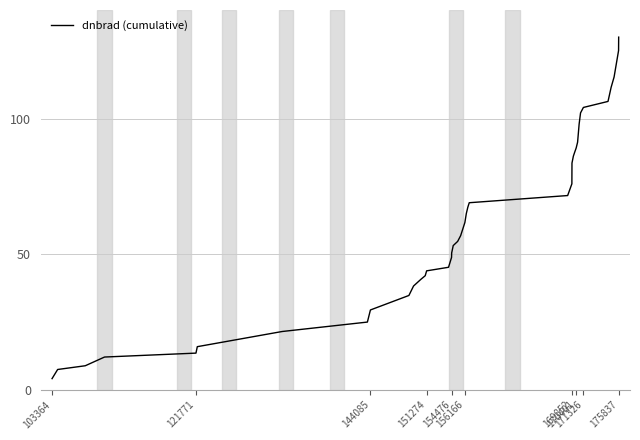

Reading left to right, extract all data points from this chart.

4.1	7.5	8.9	12.1	13.5	15.9	21.5	25.0	29.5	34.8	38.3	40.7	42.1	43.9	45.2	47.0	48.8	50.4	53.2	54.7	56.8	61.7	65.0	67.3	69.0	71.6	75.9	83.6	86.2	87.7	89.1	91.3	98.0	102.1	104.1	106.3	111.5	115.3	125.0	130.0